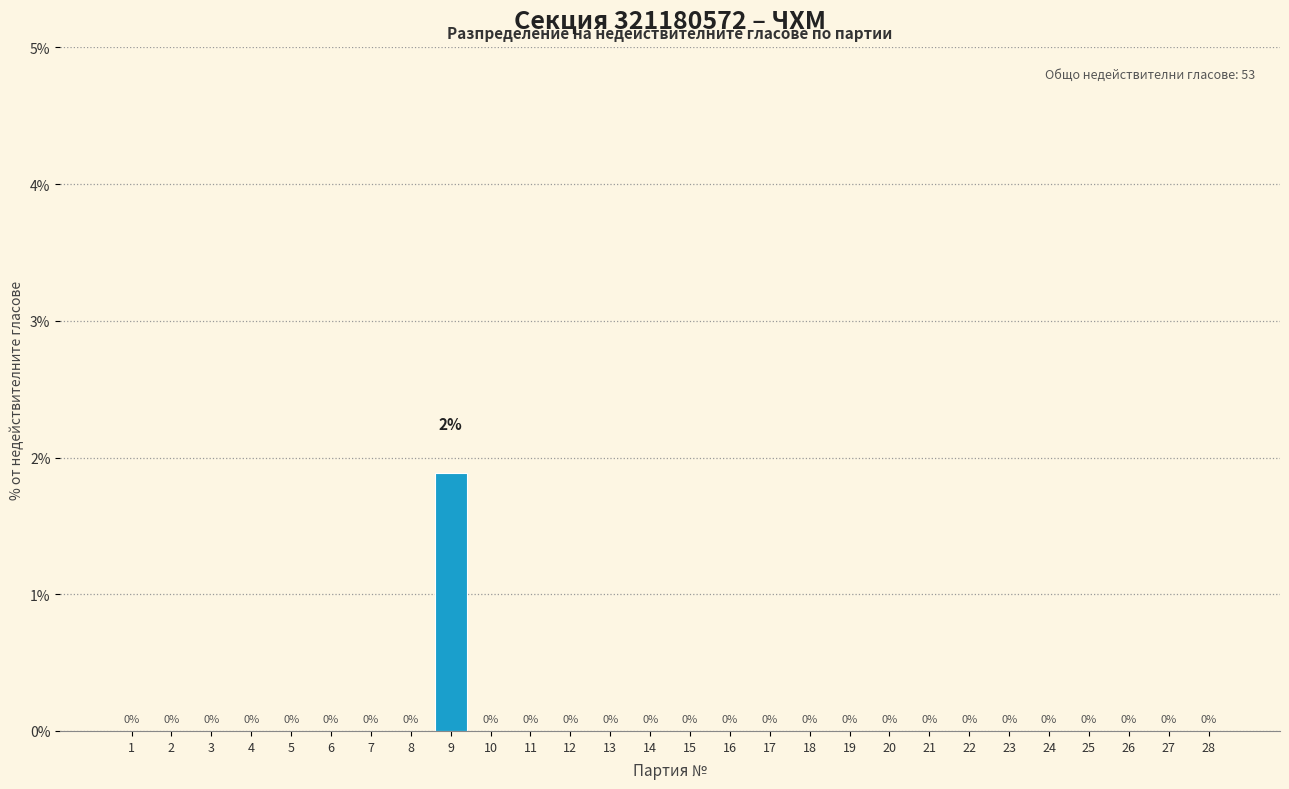

Which has a higher value, 15 or 9?

9